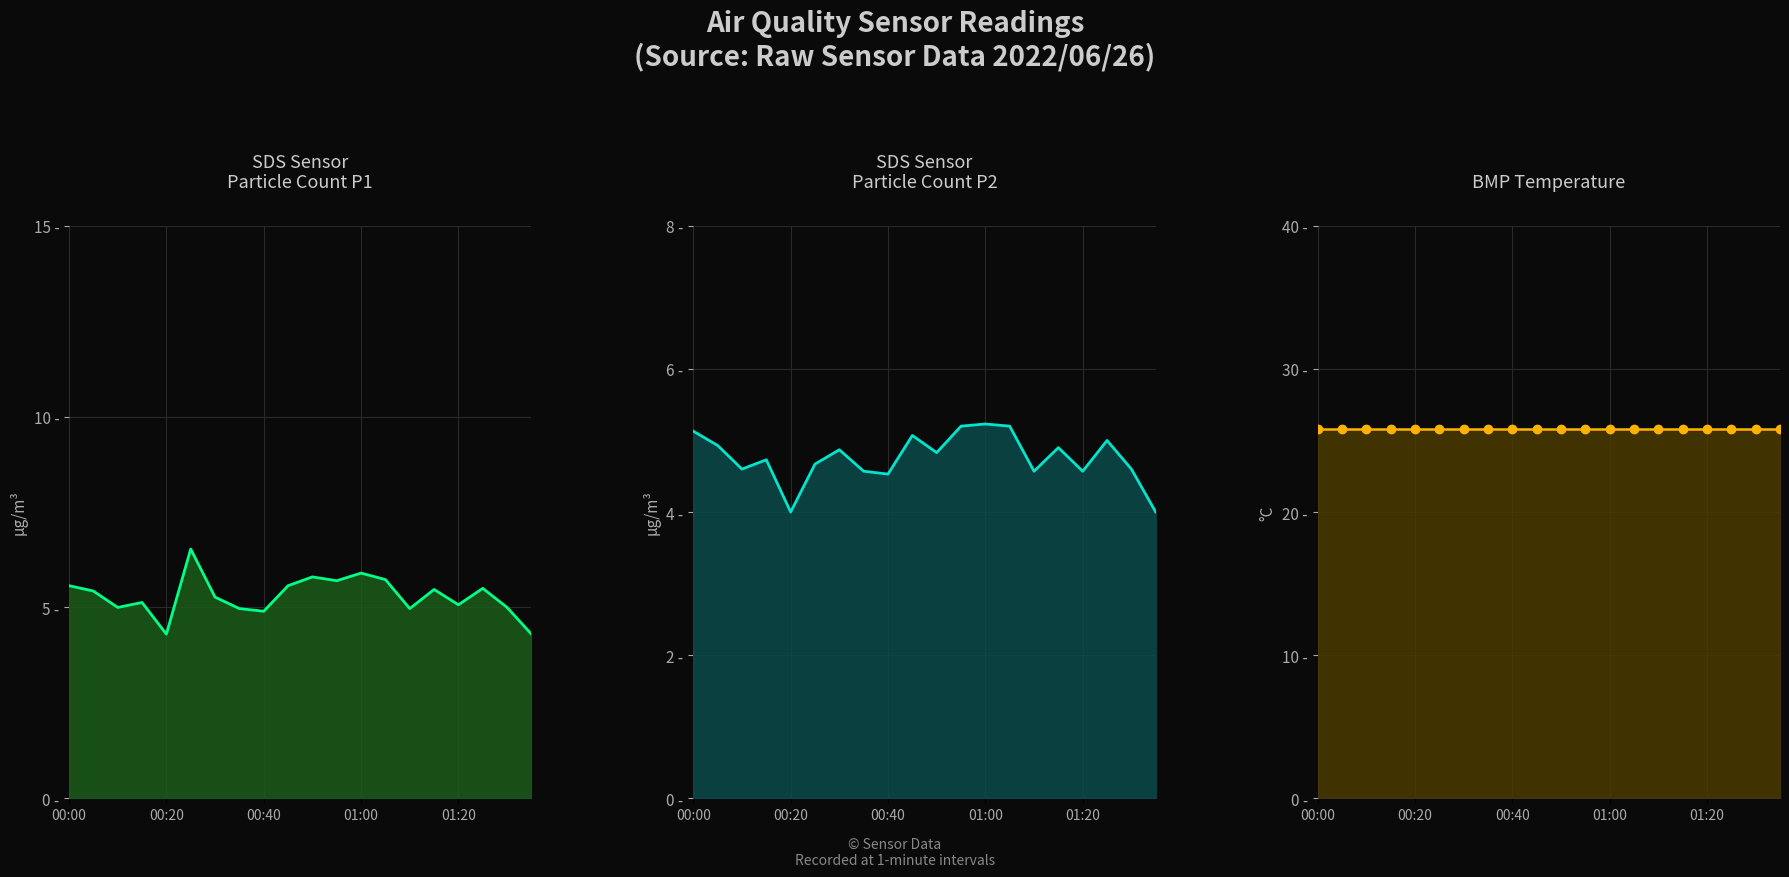

True or false: SDS_P2_line has a value of 4.6 at 18.

True